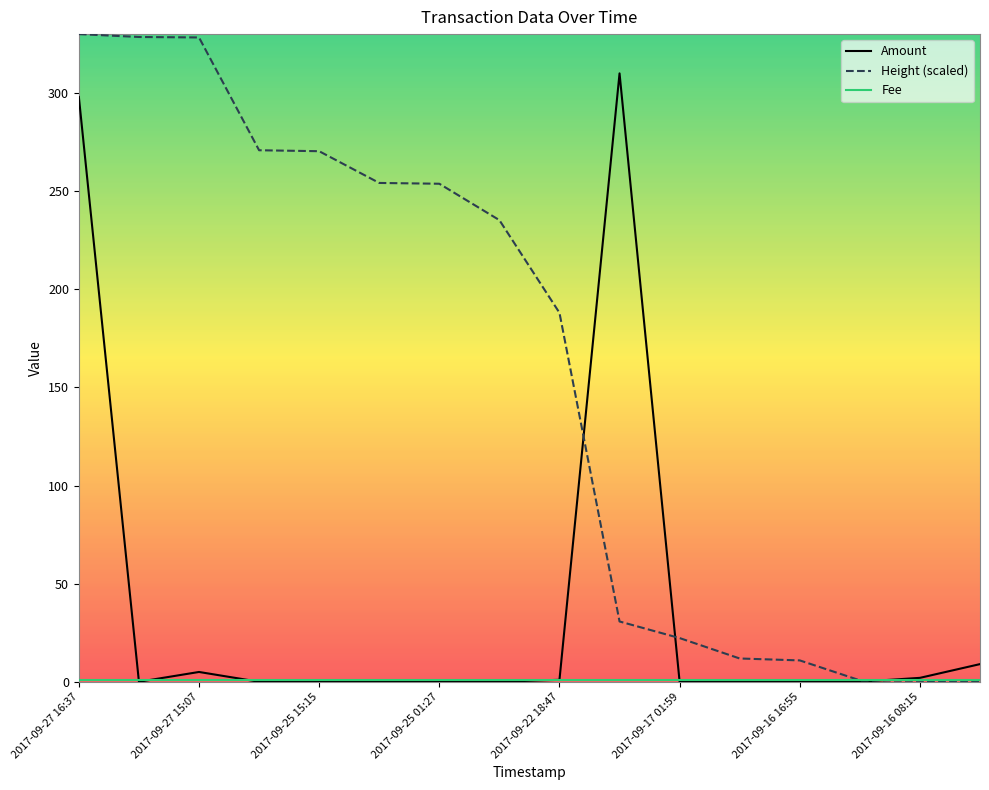

What is the maximum value for Amount?

310.0